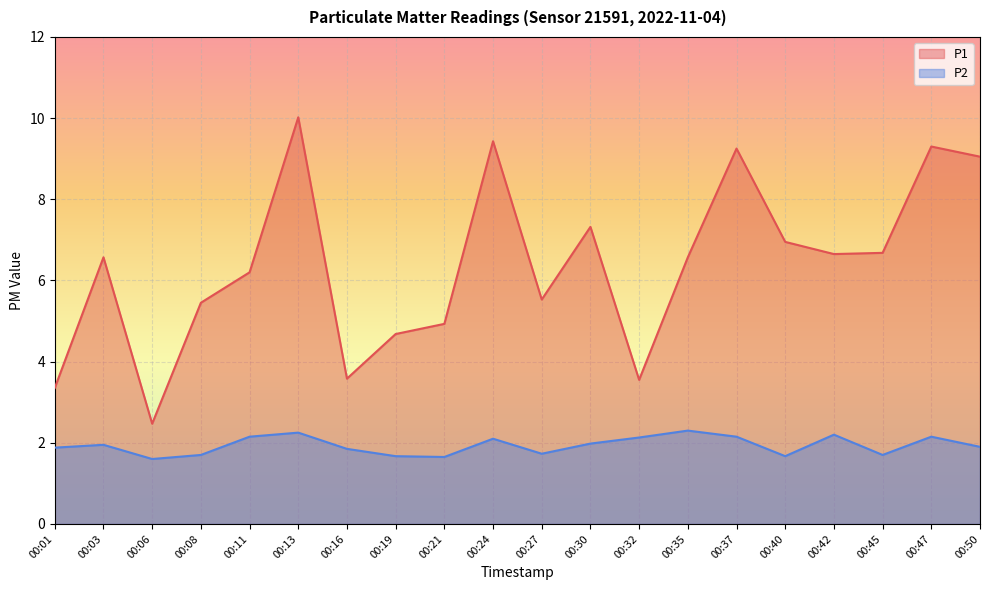

Does the chart display data point markers on the line(s)?

No